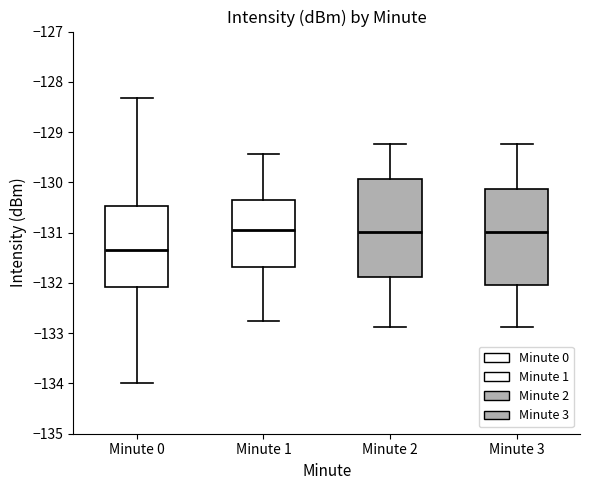

Reading left to right, read every box against the y-axis: the position of its median line, the range the box covers, and the ends of its whiskers. The values are not printed on the chart, so give them approximately, as read against the axis.

Minute 0: median -131.3, box -132.1 to -130.5, whiskers -134.0 to -128.3
Minute 1: median -130.9, box -131.7 to -130.3, whiskers -132.8 to -129.4
Minute 2: median -131.0, box -131.9 to -129.9, whiskers -132.9 to -129.2
Minute 3: median -131.0, box -132.1 to -130.1, whiskers -132.9 to -129.2